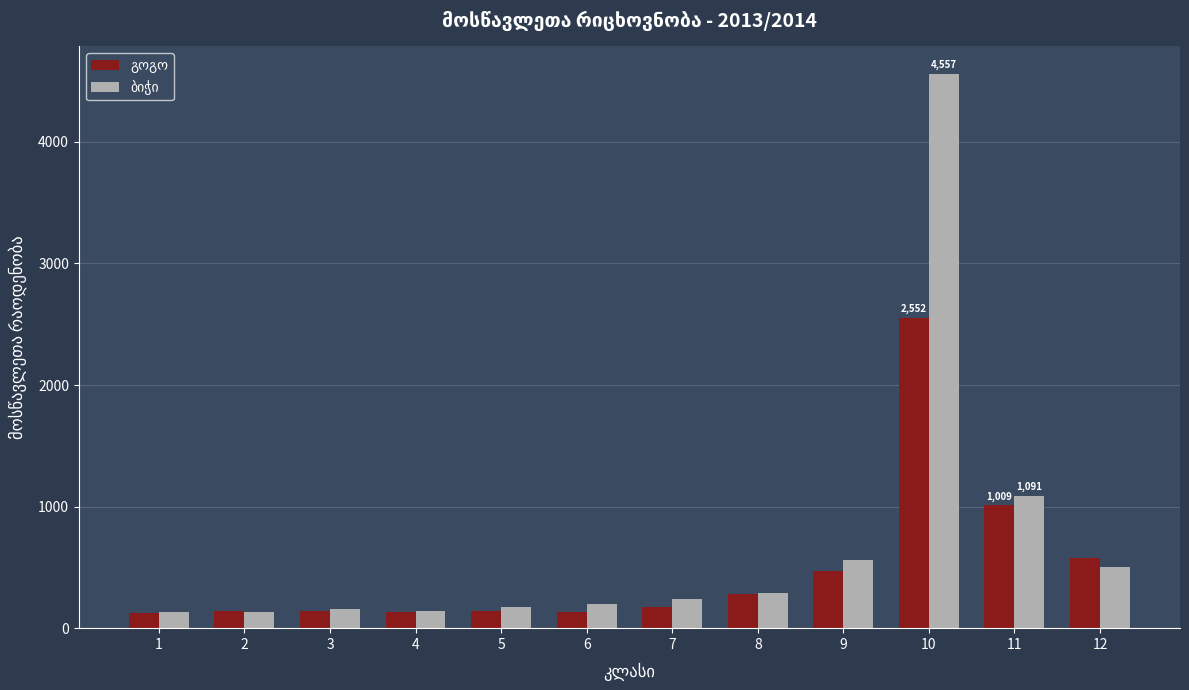

What is the total value across all series at 7?

412